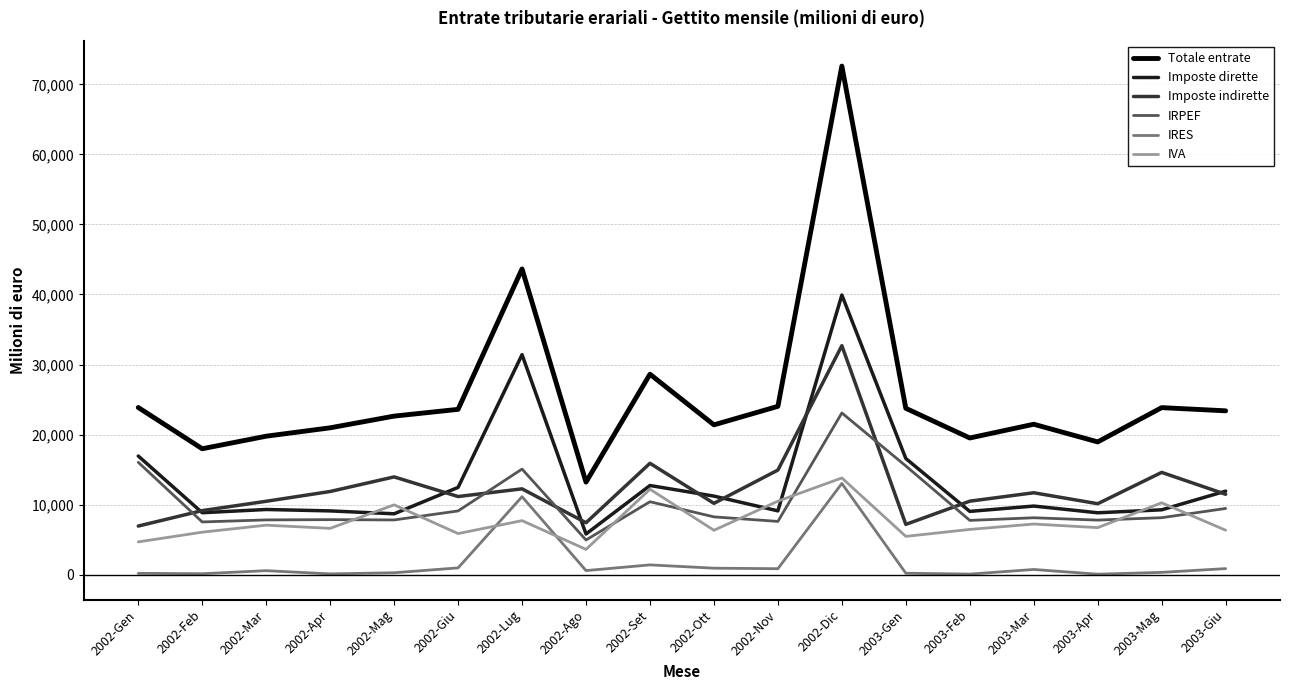

Count the number of data series in this chart.

6